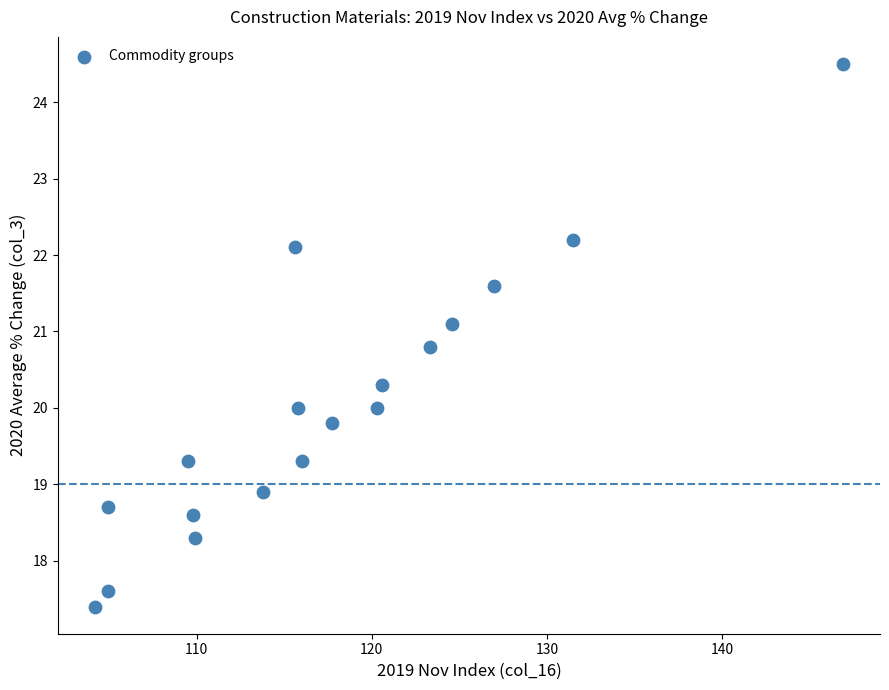

What is the range of Y values (max minus min)?

7.1